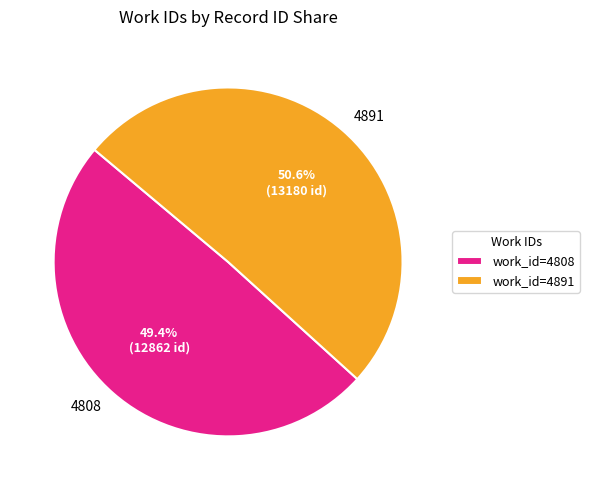

What percentage is the 4808 slice, to the nearest percent?

49%